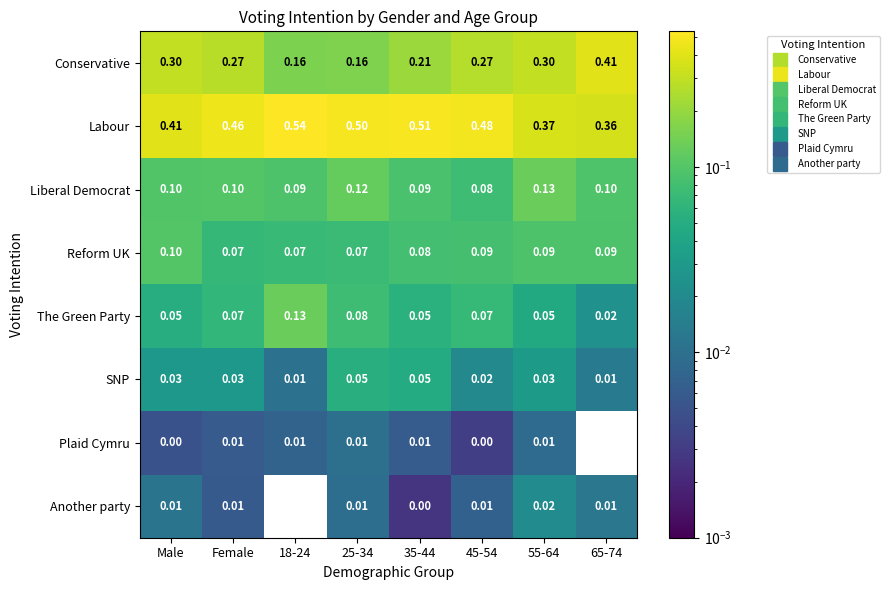

Which series has the largest total across all categories?

Labour